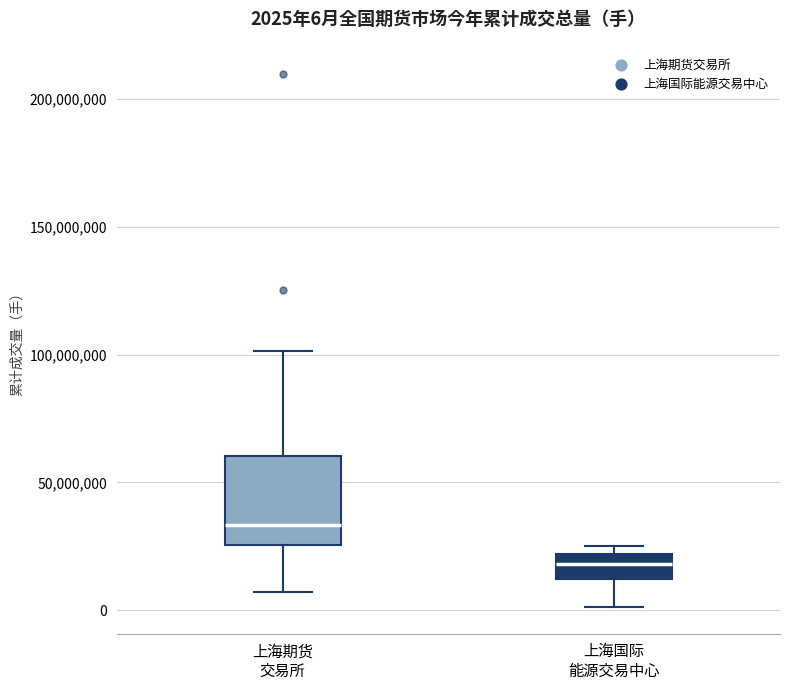

Which box has the highest median line?

上海期货 交易所